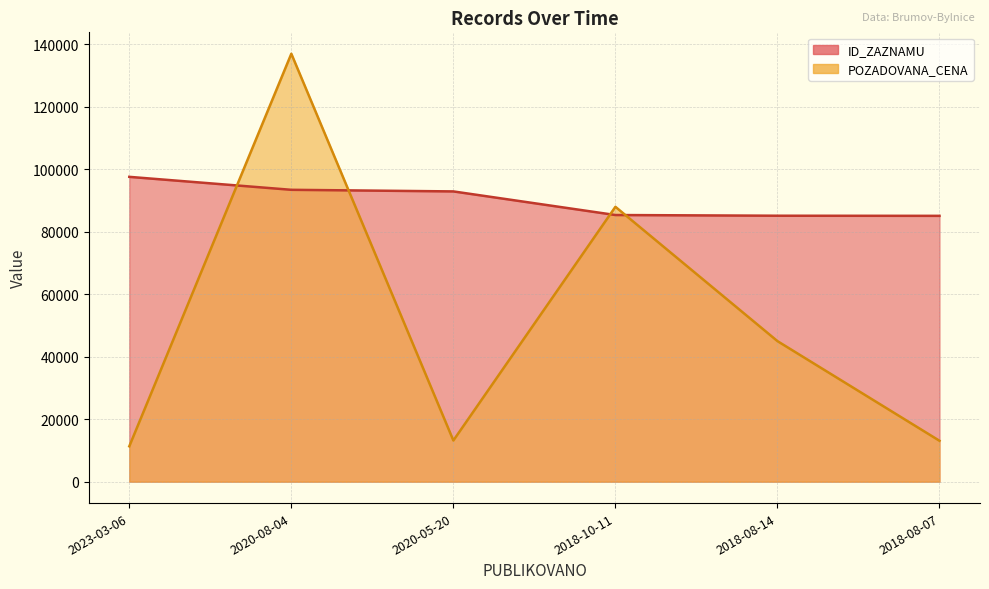

Between 2020-05-20 and 2023-03-06, which is larger?

2023-03-06